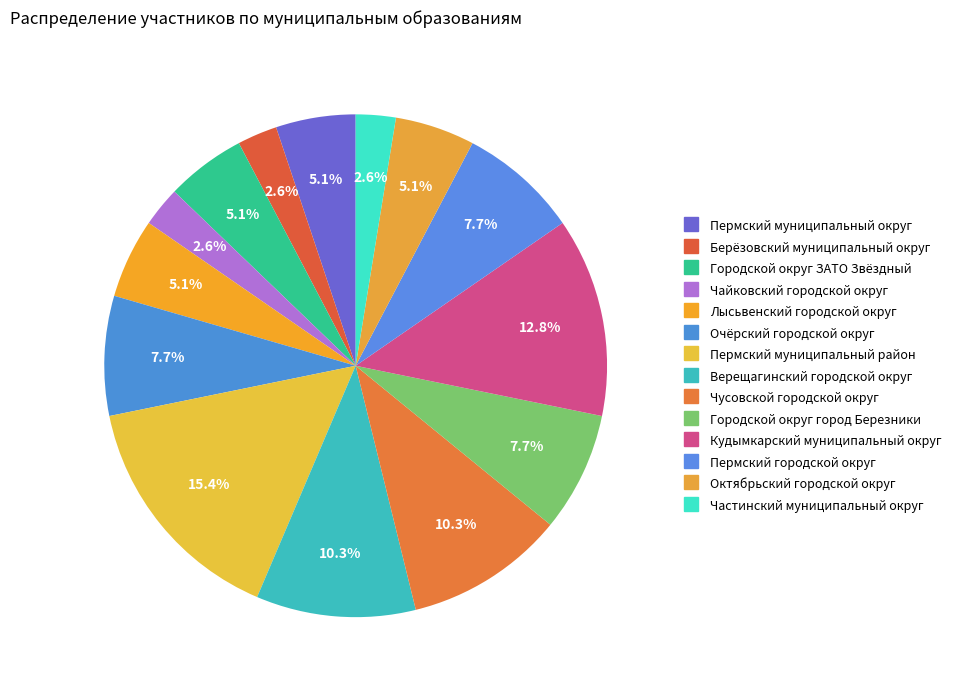

The Пермский муниципальный округ slice represents 1% of the pie. True or false?

False